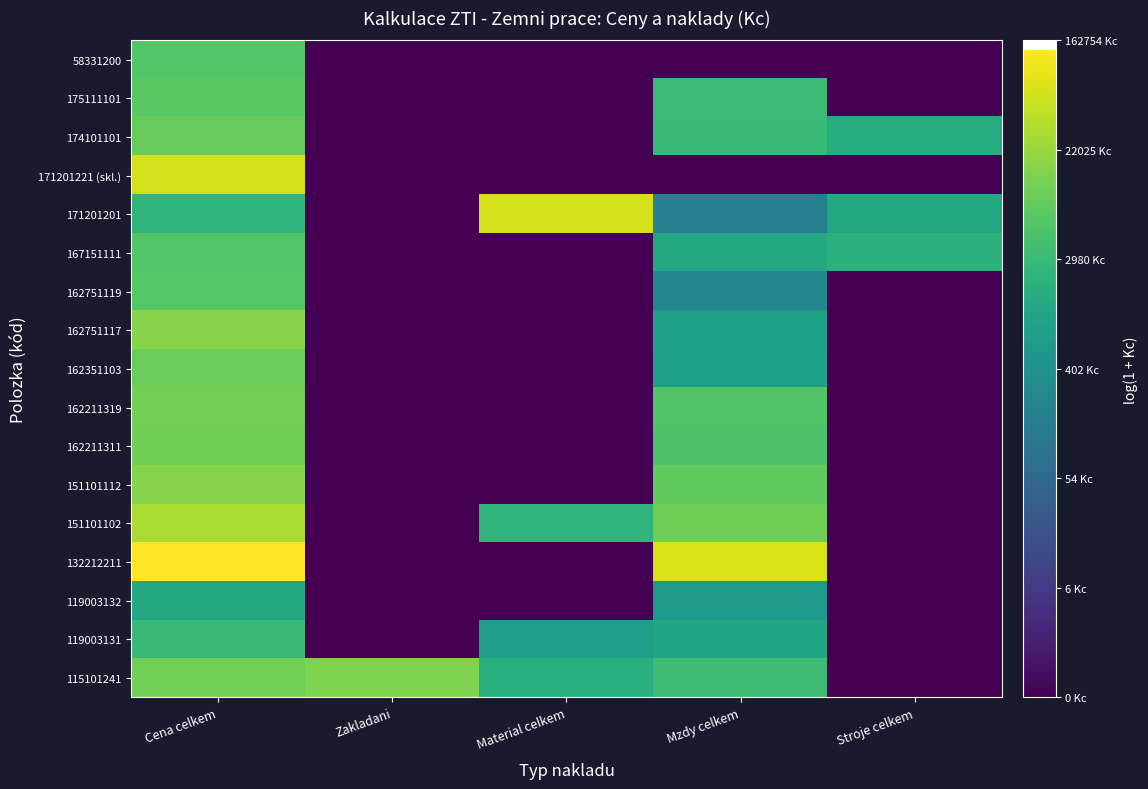

Reading left to right, transcribe all the data shown in this chart.

115101241: Cena celkem=9.3	Zakladani=9.5	Material celkem=7.5	Mzdy celkem=8.1	Stroje celkem=0.0
119003131: Cena celkem=8.0	Zakladani=0.0	Material celkem=6.6	Mzdy celkem=7.0	Stroje celkem=0.0
119003132: Cena celkem=7.1	Zakladani=0.0	Material celkem=0.0	Mzdy celkem=6.4	Stroje celkem=0.0
132212211: Cena celkem=11.8	Zakladani=0.0	Material celkem=0.0	Mzdy celkem=11.1	Stroje celkem=0.0
151101102: Cena celkem=10.3	Zakladani=0.0	Material celkem=7.8	Mzdy celkem=9.3	Stroje celkem=0.0
151101112: Cena celkem=9.7	Zakladani=0.0	Material celkem=0.0	Mzdy celkem=8.9	Stroje celkem=0.0
162211311: Cena celkem=9.3	Zakladani=0.0	Material celkem=0.0	Mzdy celkem=8.5	Stroje celkem=0.0
162211319: Cena celkem=9.3	Zakladani=0.0	Material celkem=0.0	Mzdy celkem=8.6	Stroje celkem=0.0
162351103: Cena celkem=9.1	Zakladani=0.0	Material celkem=0.0	Mzdy celkem=6.8	Stroje celkem=0.0
162751117: Cena celkem=9.7	Zakladani=0.0	Material celkem=0.0	Mzdy celkem=6.7	Stroje celkem=0.0
162751119: Cena celkem=8.7	Zakladani=0.0	Material celkem=0.0	Mzdy celkem=5.5	Stroje celkem=0.0
167151111: Cena celkem=8.7	Zakladani=0.0	Material celkem=0.0	Mzdy celkem=7.2	Stroje celkem=7.6
171201201: Cena celkem=7.8	Zakladani=0.0	Material celkem=11.1	Mzdy celkem=5.2	Stroje celkem=7.1
171201221 (skl.): Cena celkem=11.1	Zakladani=0.0	Material celkem=0.0	Mzdy celkem=0.0	Stroje celkem=0.0
174101101: Cena celkem=9.1	Zakladani=0.0	Material celkem=0.0	Mzdy celkem=8.0	Stroje celkem=7.4
175111101: Cena celkem=8.8	Zakladani=0.0	Material celkem=0.0	Mzdy celkem=8.1	Stroje celkem=0.0
58331200: Cena celkem=8.7	Zakladani=0.0	Material celkem=0.0	Mzdy celkem=0.0	Stroje celkem=0.0